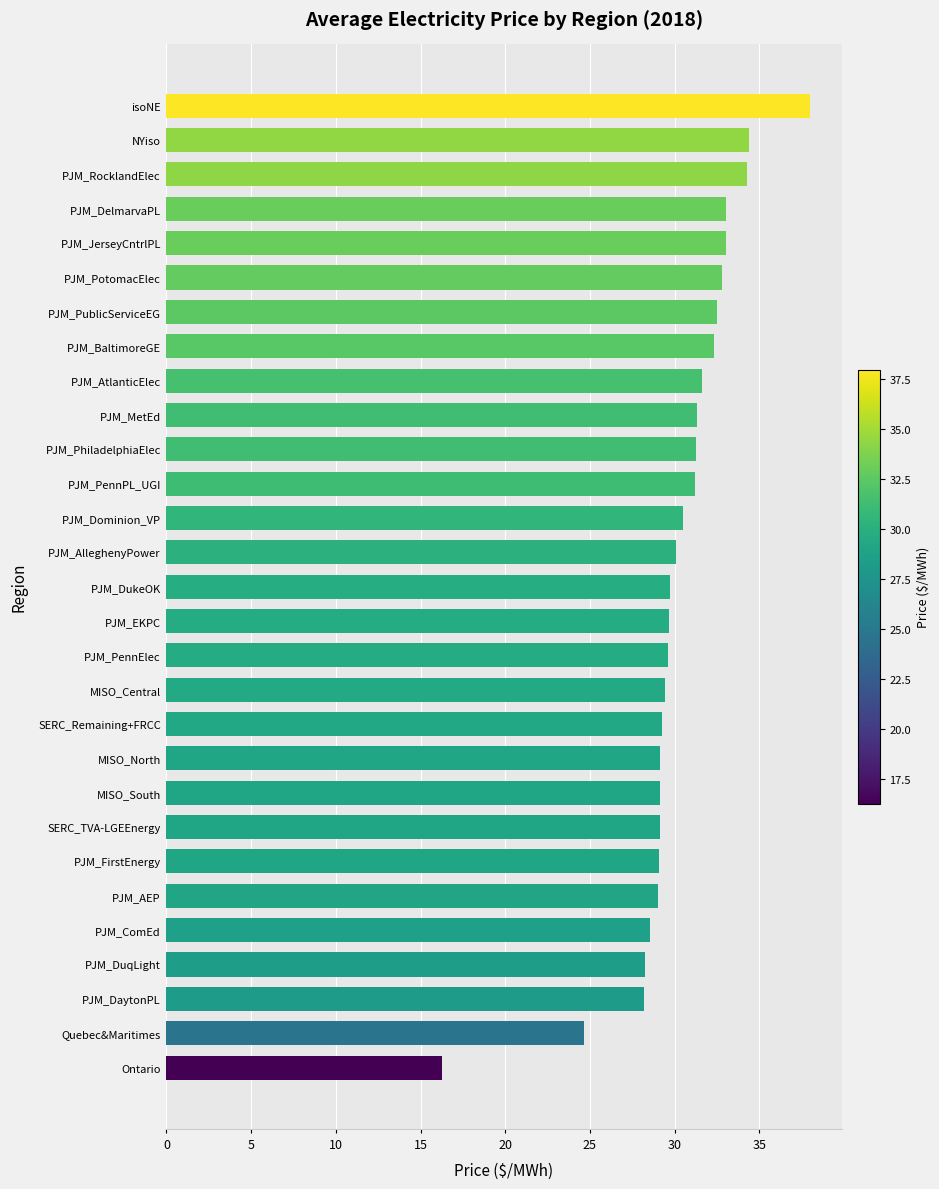

What is the approximate value at SERC_TVA-LGEEnergy?

29.1